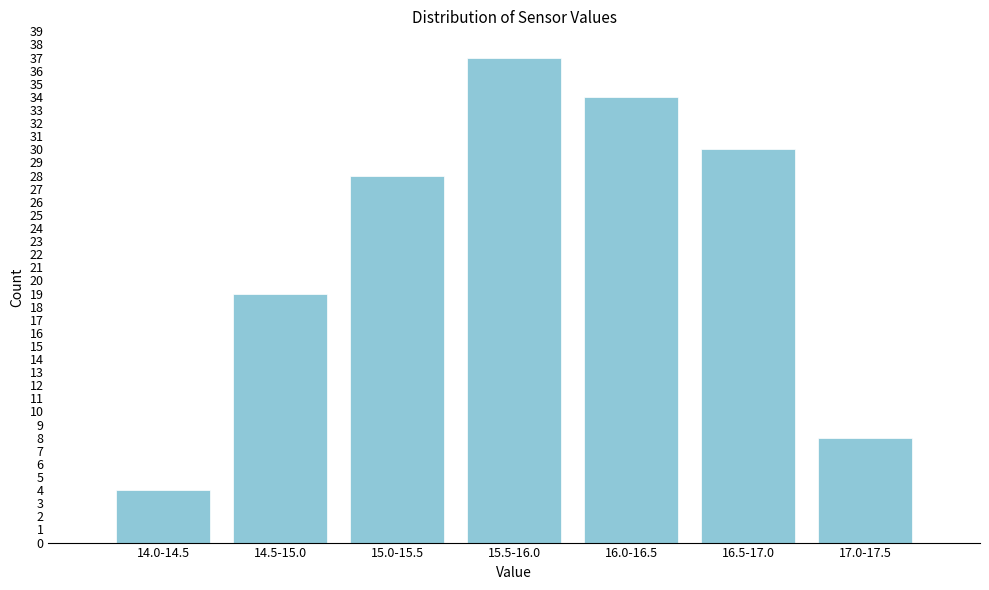

Reading left to right, extract all data points from this chart.

4	19	28	37	34	30	8